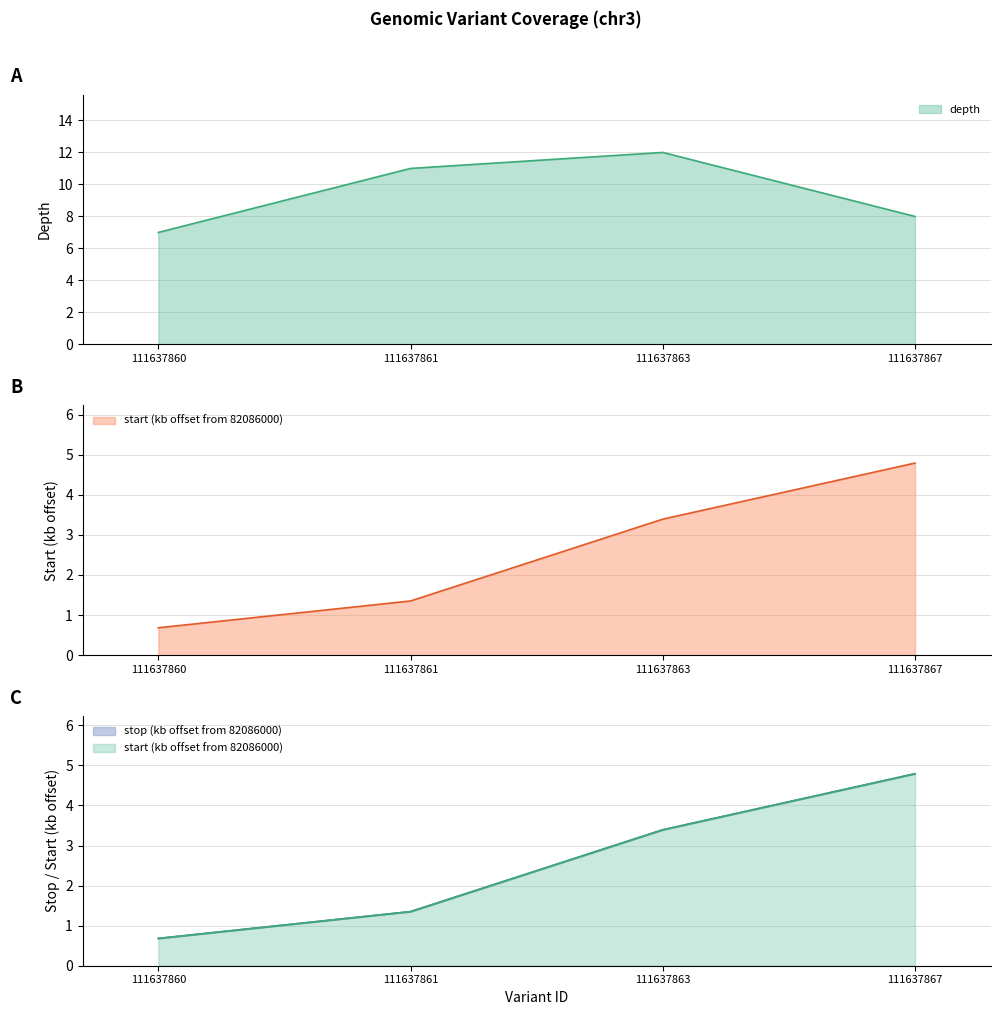

Between 111637860 and 111637861, which is larger?

111637861